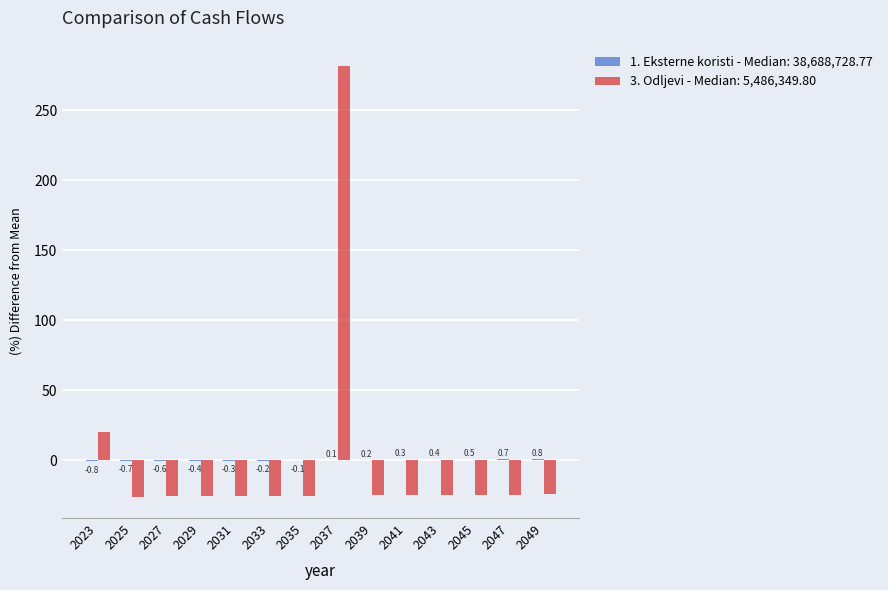

What is the approximate value of 3. Odljevi - Median: 5,486,349.80 at 2033?

-25.4